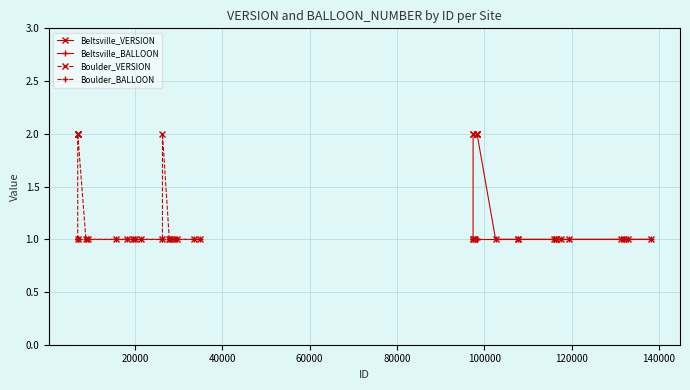

Reading left to right, extract all data points from this chart.

Beltsville_VERSION: 1	1	2	2	2	2	2	2	1	1	1	1	1	1	1	1	1	1	1	1
Beltsville_BALLOON: 1	1	1	1	1	1	1	1	1	1	1	1	1	1	1	1	1	1	1	1
Boulder_VERSION: 1	2	2	2	2	1	1	1	1	1	1	1	1	2	1	1	1	1	1	1
Boulder_BALLOON: 1	1	1	1	1	1	1	1	1	1	1	1	1	1	1	1	1	1	1	1